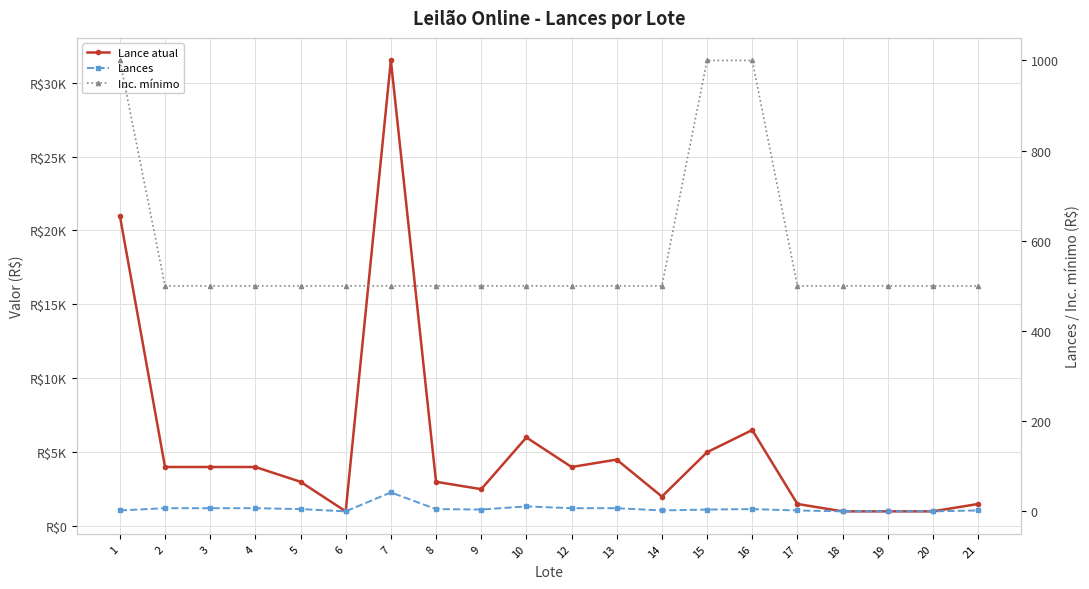

Reading left to right, transcribe all the data shown in this chart.

Lance atual: 21000	4000	4000	4000	3000	1000	31500	3000	2500	6000	4000	4500	2000	5000	6500	1500	1000	1000	1000	1500
Lances: 2	7	7	7	5	0	42	5	4	11	7	7	2	4	5	2	0	0	0	2
Inc. mínimo: 1000	500	500	500	500	500	500	500	500	500	500	500	500	1000	1000	500	500	500	500	500